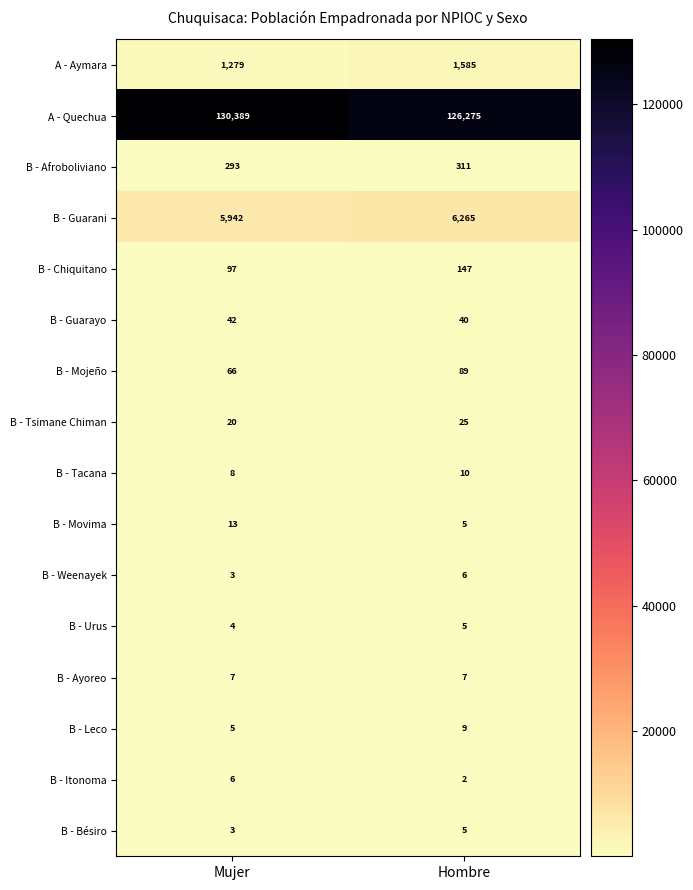

At which category does the chart reach its peak across all series?

Mujer